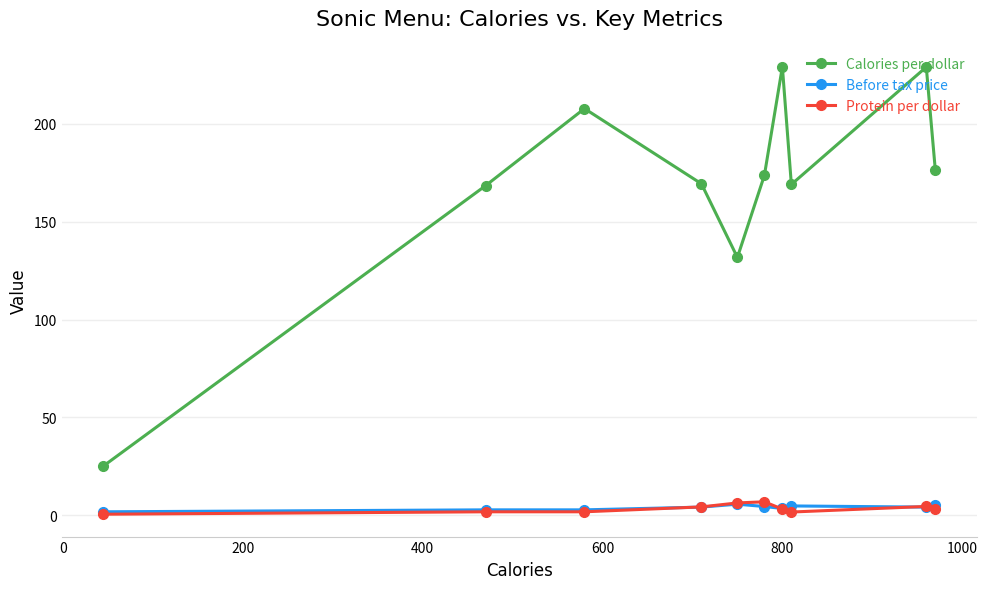

True or false: Calories per dollar and Before tax price intersect in this chart.

False